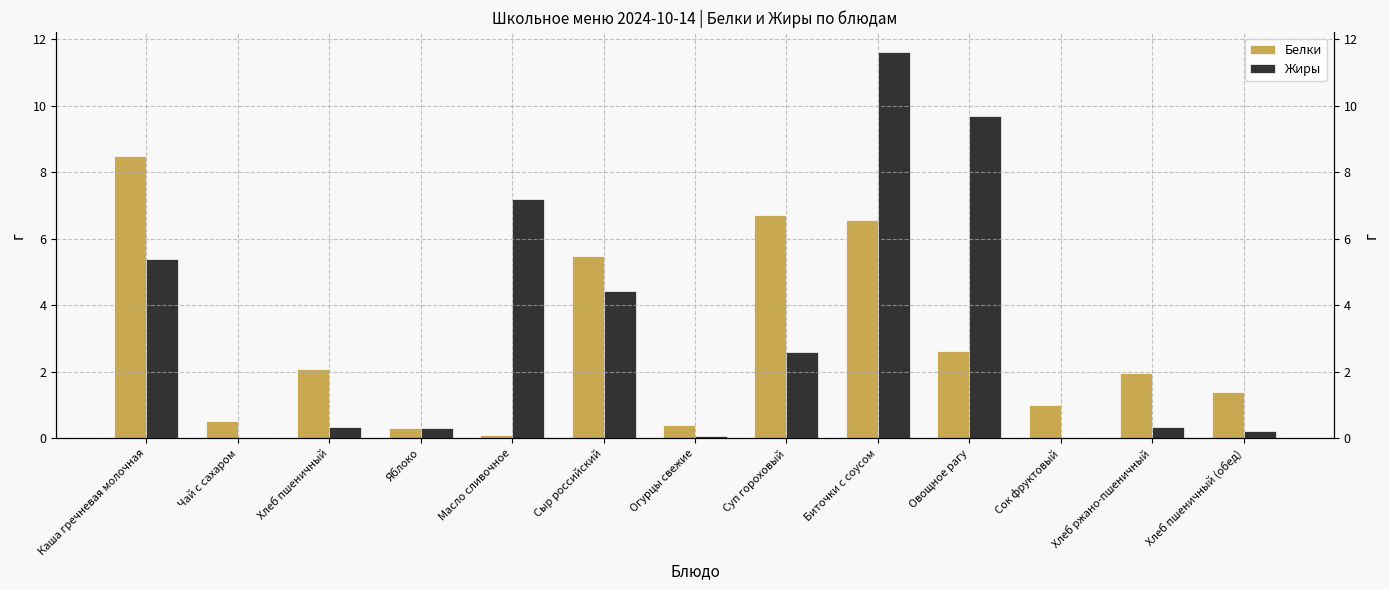

Rank the series by their average value, from lowest to highest.

Белки, Жиры